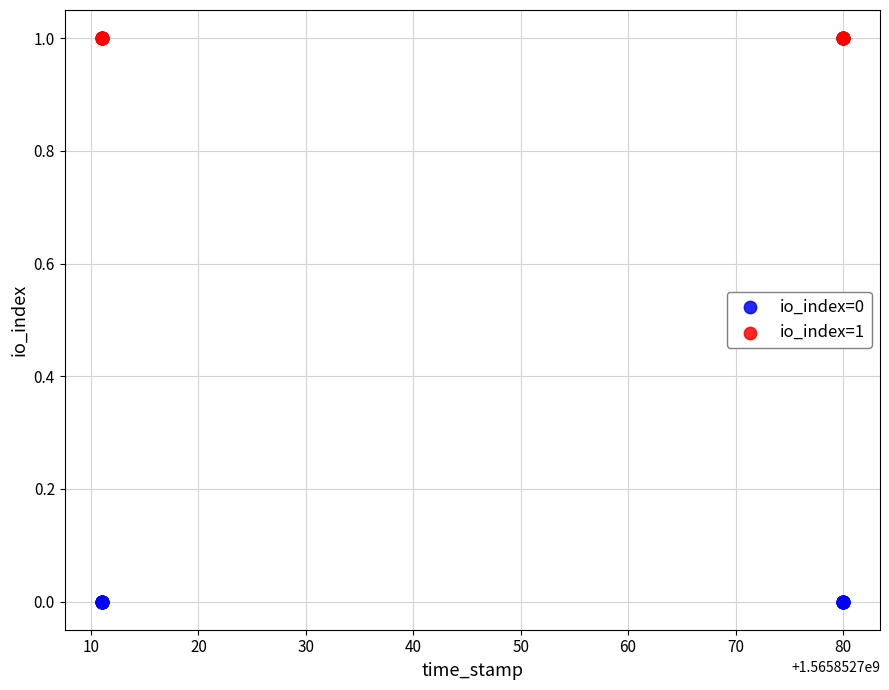

Which series reaches the maximum Y coordinate?

io_index=1